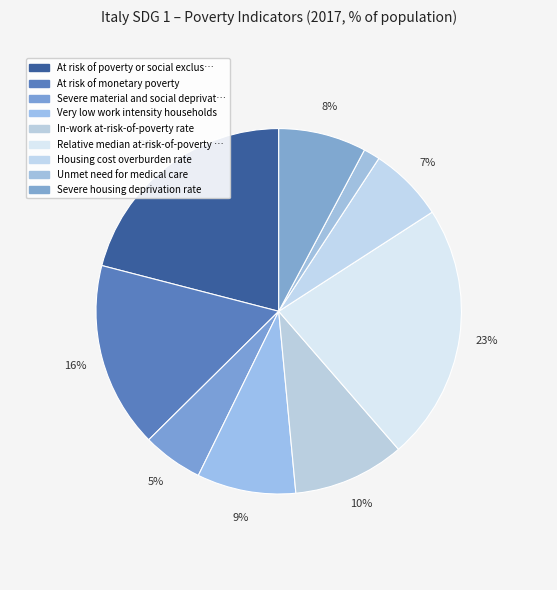

Rank the categories by value from lowest to highest.

Unmet need for medical care, Severe material and social deprivation, Housing cost overburden rate, Severe housing deprivation rate, Very low work intensity households, In-work at-risk-of-poverty rate, At risk of monetary poverty, At risk of poverty or social exclusion, Relative median at-risk-of-poverty gap